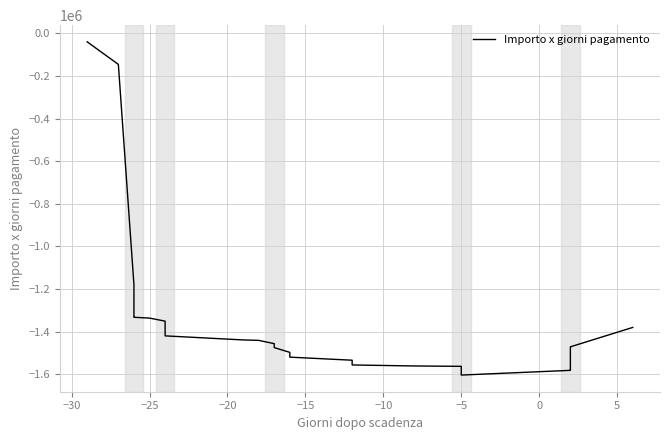

What is the difference between the maximum and minimum values?

1563108.4